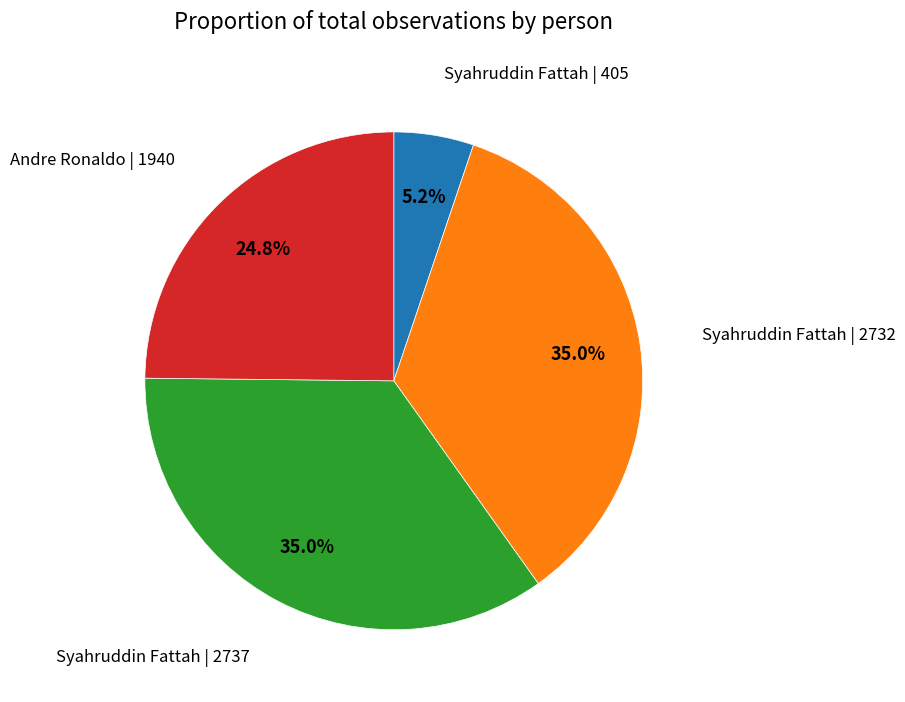

Does any single category account for the majority?

No